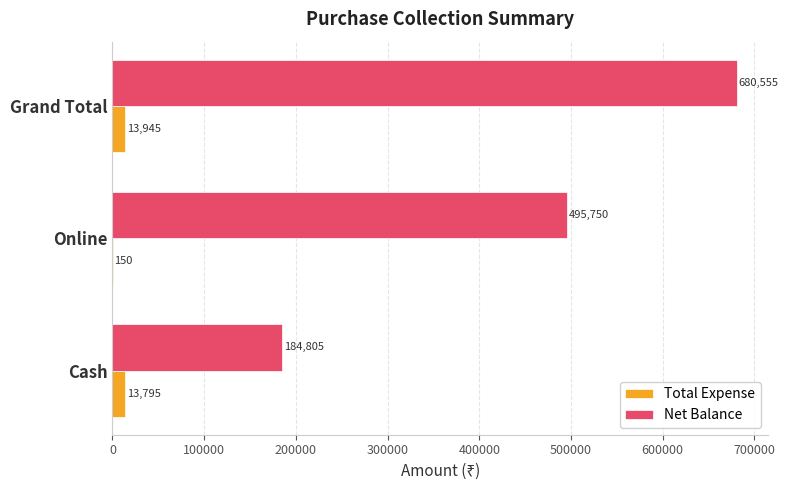

True or false: Total Expense has a value of 13795 at Cash.

True